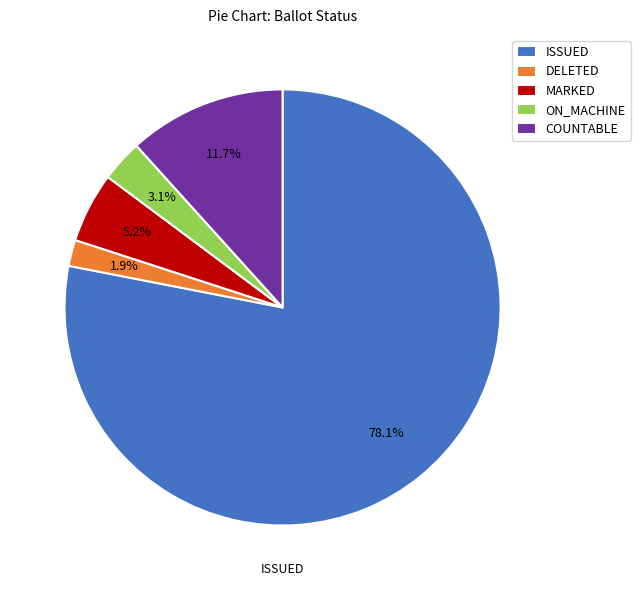

Count the number of slices in the pie.

5